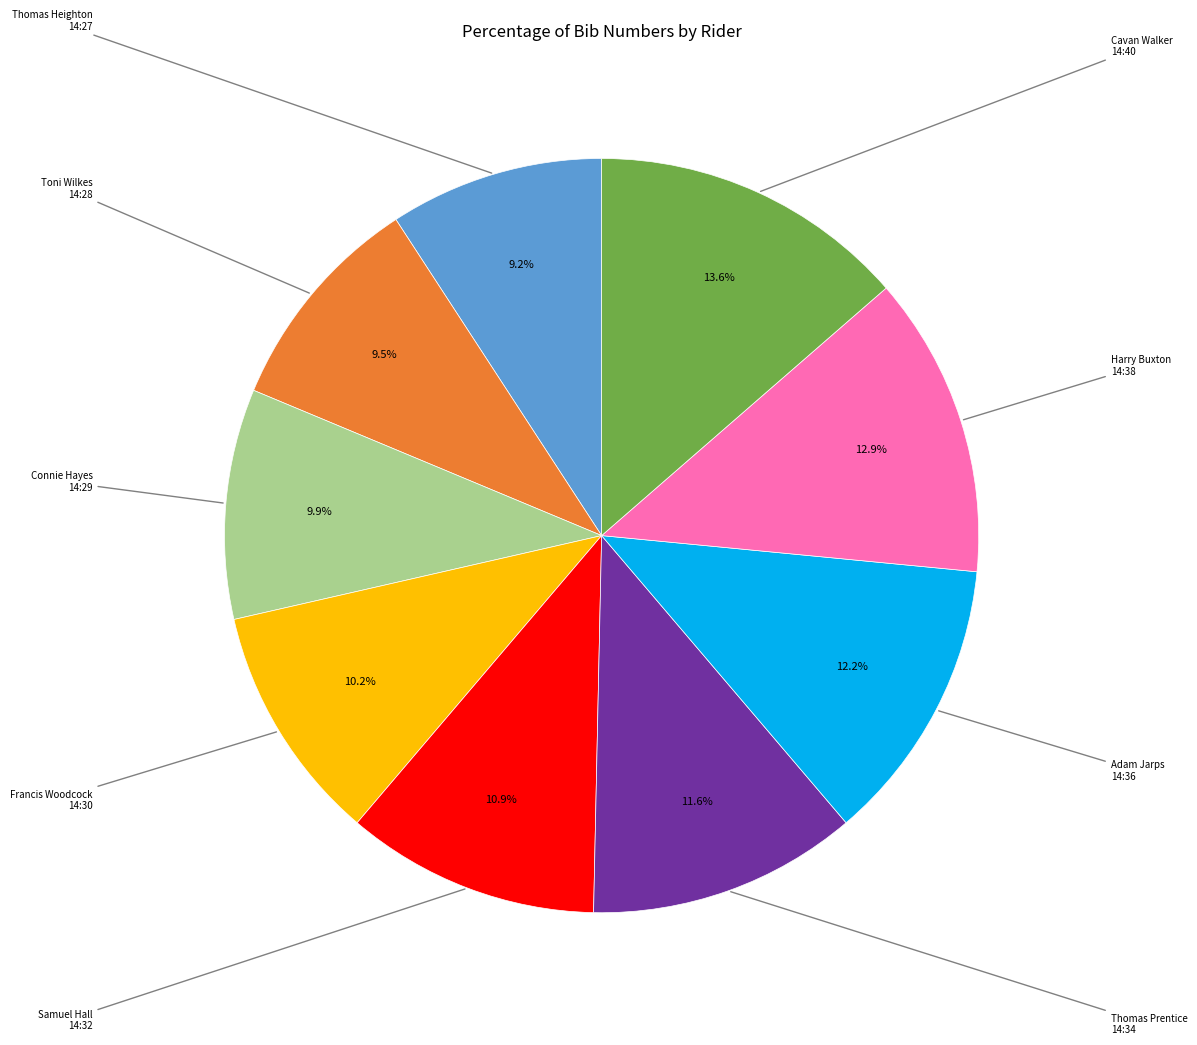

Is there any slice that represents more than half of the pie?

No